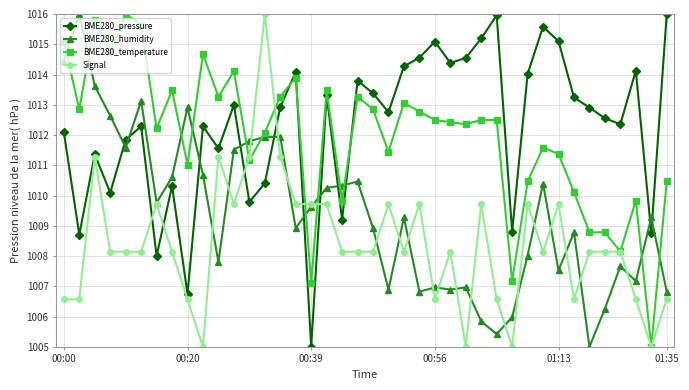

What is the greatest value displayed?

1016.0